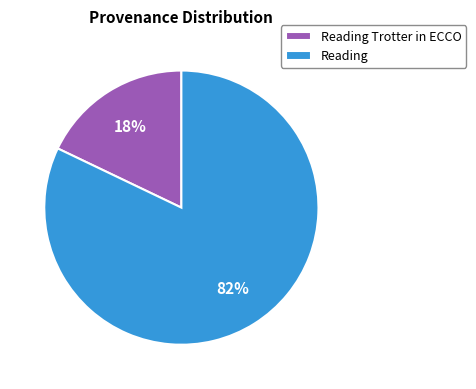

To the nearest percent, what is the difference between the Reading and Reading Trotter in ECCO slice percentages?

64%